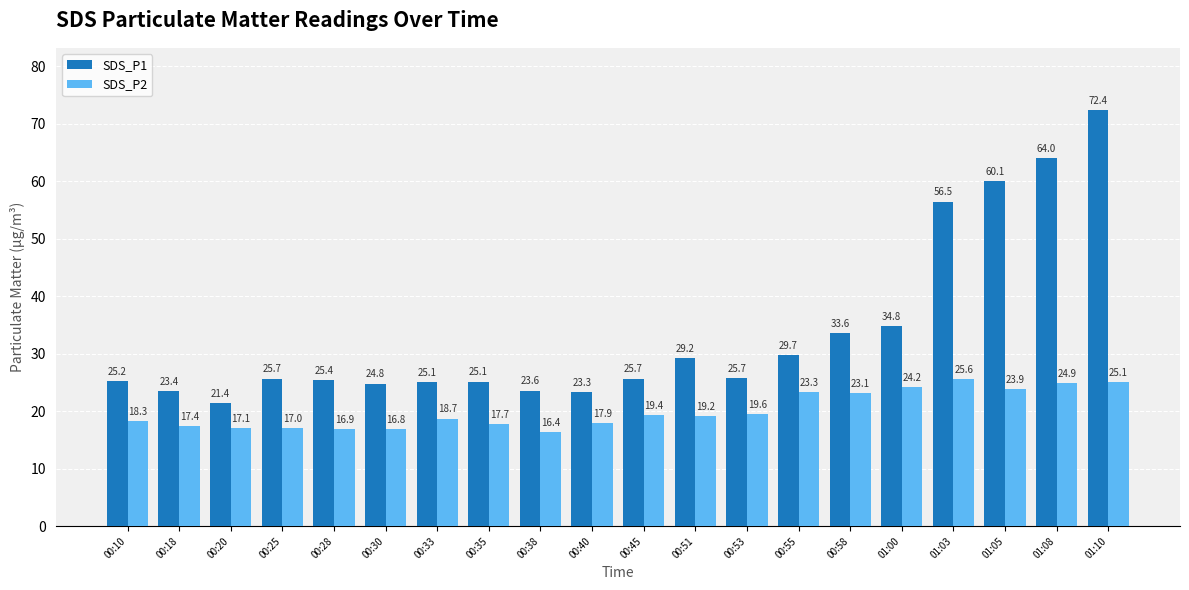

Between 00:20 and 00:38, which series saw the biggest shift?

SDS_P1